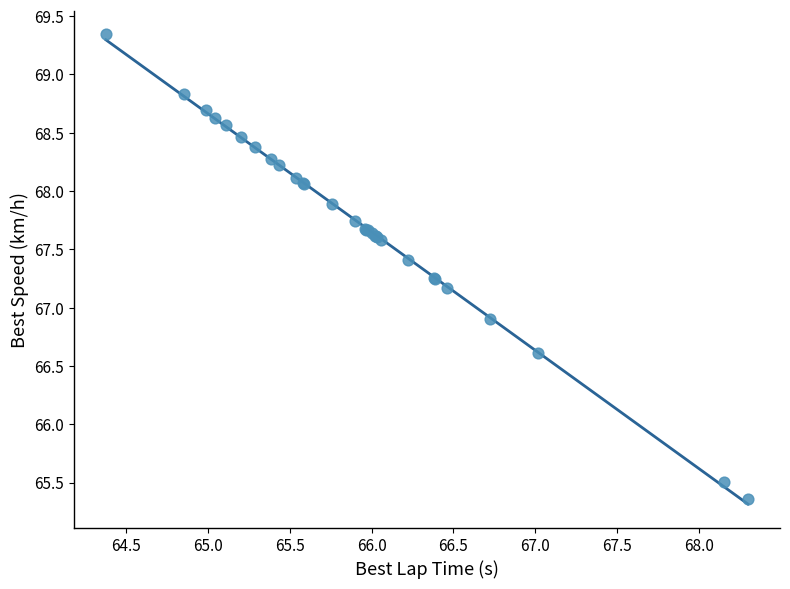

What Y value in the scatter plot is closest to 67?

66.9